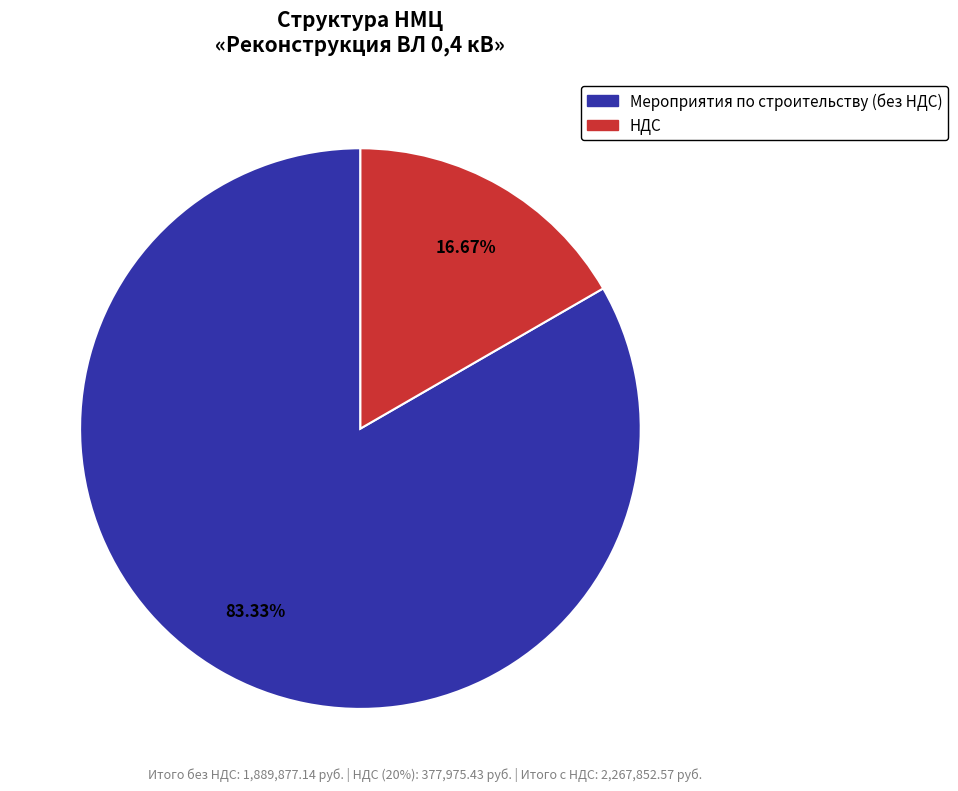

Is Мероприятия по строительству the majority of the pie?

Yes